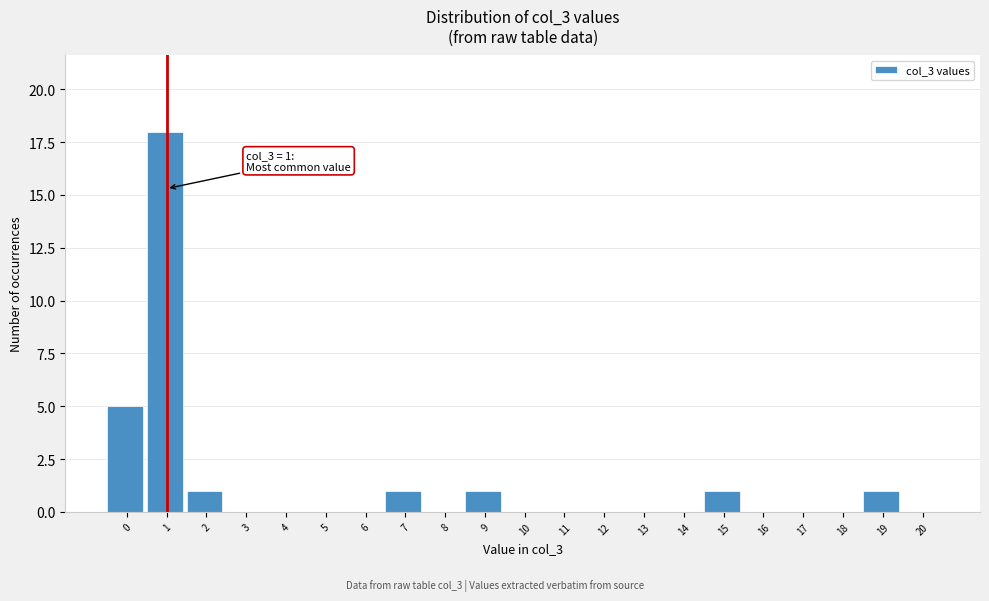

Reading left to right, what are all the values shown in this chart?

0=5	1=18	2=1	3=0	4=0	5=0	6=0	7=1	8=0	9=1	10=0	11=0	12=0	13=0	14=0	15=1	16=0	17=0	18=0	19=1	20=0